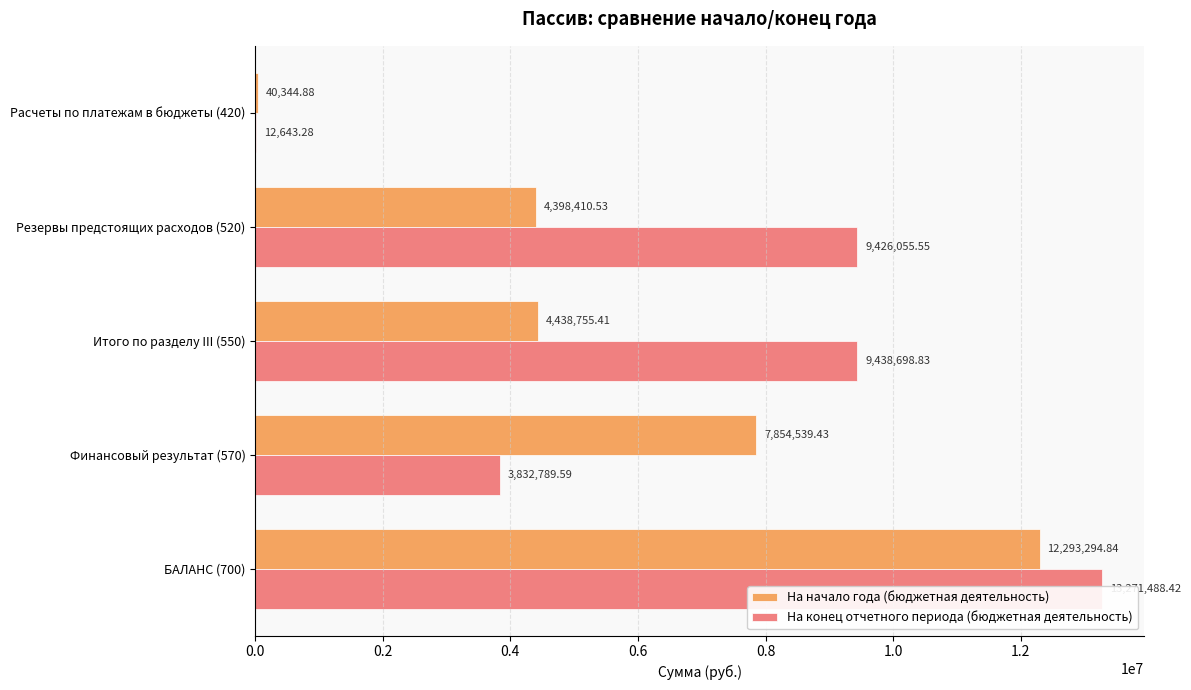

At how many categories does at least one series exceed 4119823?

4